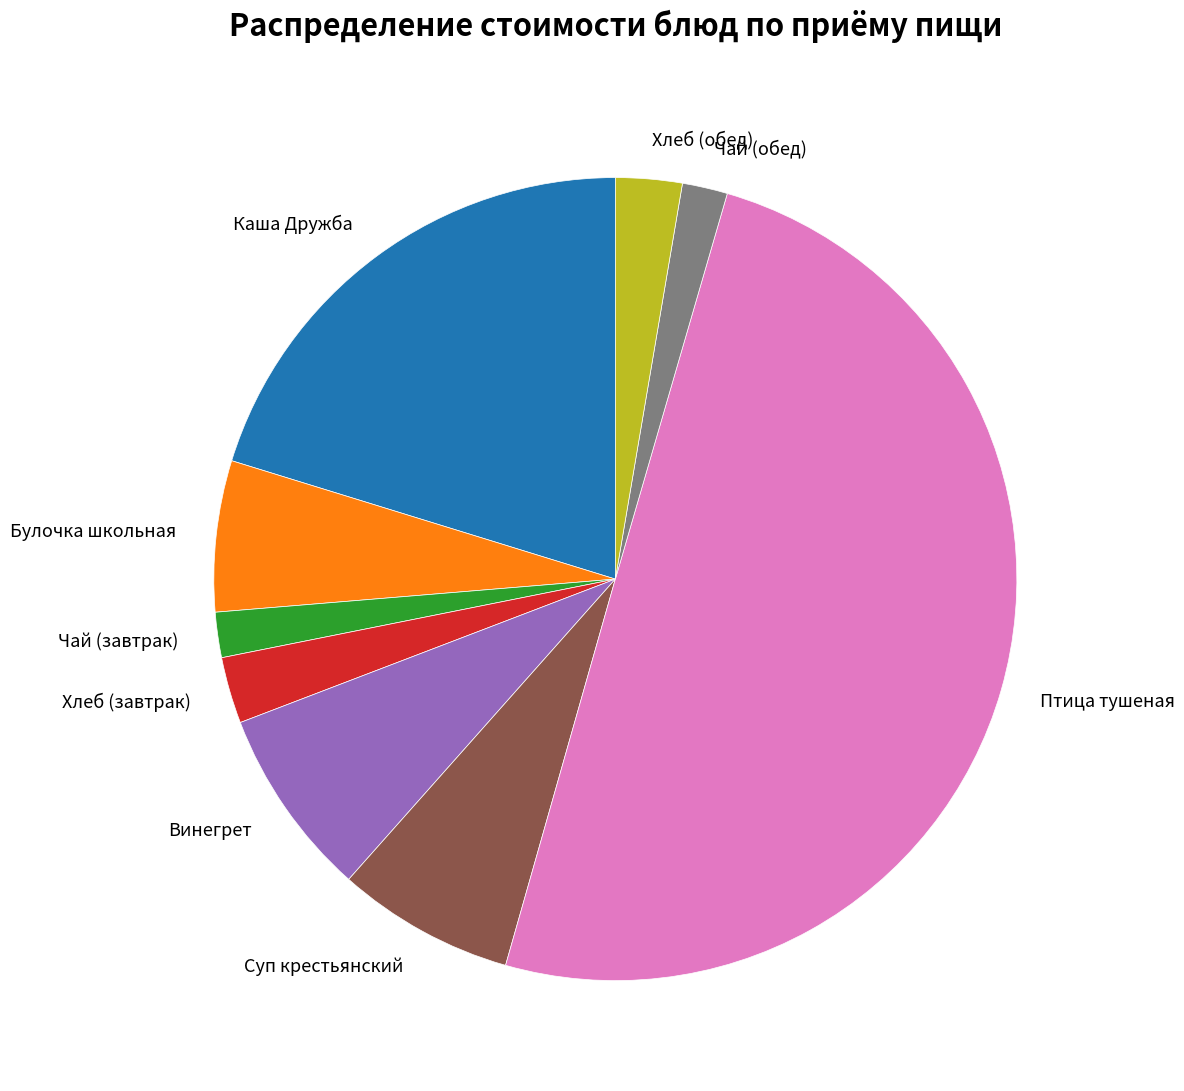

Is the sum of Каша Дружба and Птица тушеная greater than half?

Yes